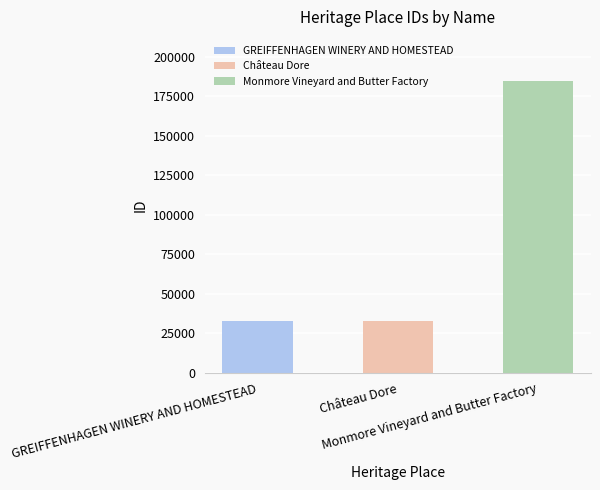

What is the sum of all values?

250487